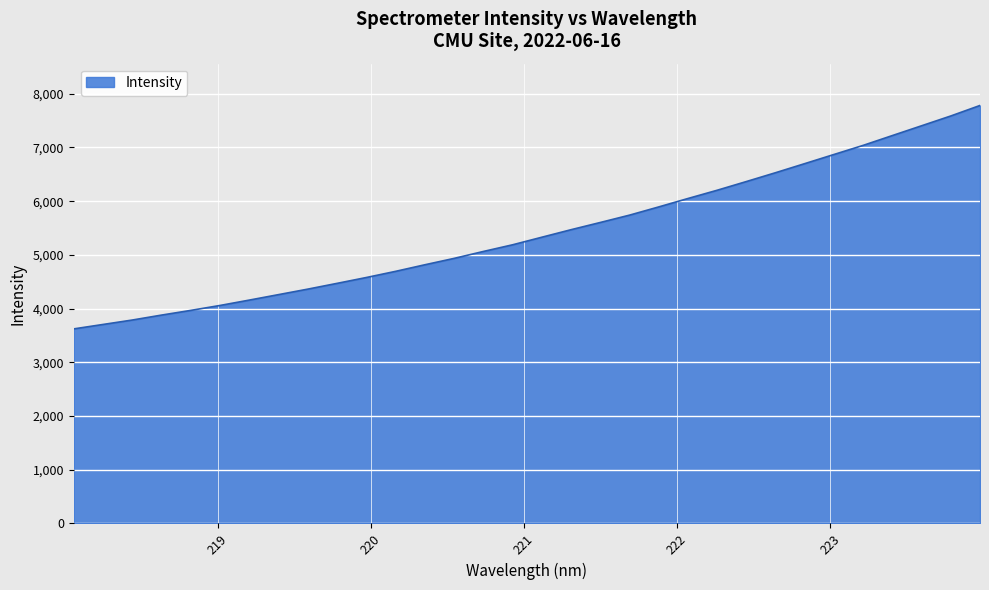

What is the minimum value shown in the chart?

3622.1